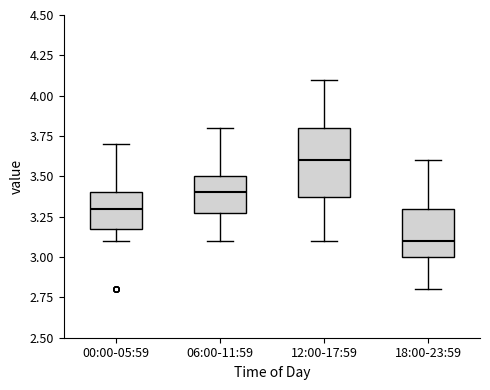

Reading left to right, read every box against the y-axis: the position of its median line, the range the box covers, and the ends of its whiskers. The values are not printed on the chart, so give them approximately, as read against the axis.

00:00-05:59: median 3.3, box 3.2 to 3.4, whiskers 3.1 to 3.7
06:00-11:59: median 3.4, box 3.3 to 3.5, whiskers 3.1 to 3.8
12:00-17:59: median 3.6, box 3.4 to 3.8, whiskers 3.1 to 4.1
18:00-23:59: median 3.1, box 3.0 to 3.3, whiskers 2.8 to 3.6